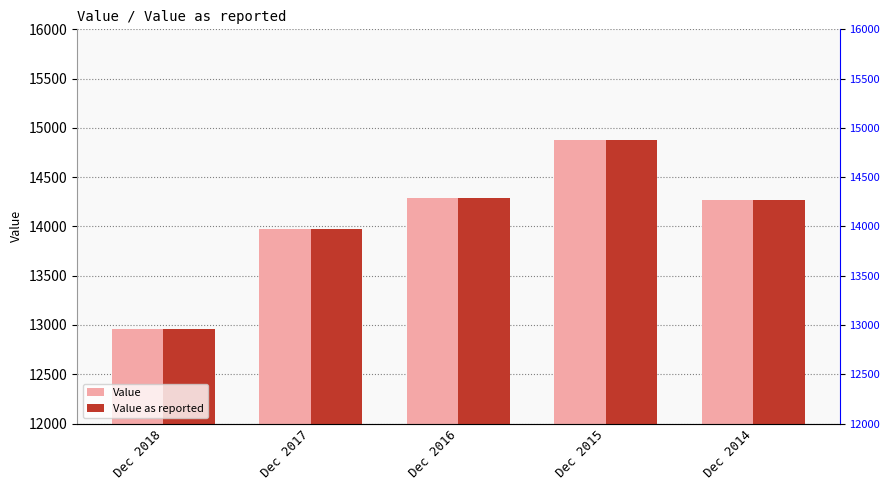

What is the total value across all series at Dec 2016?

28579.0